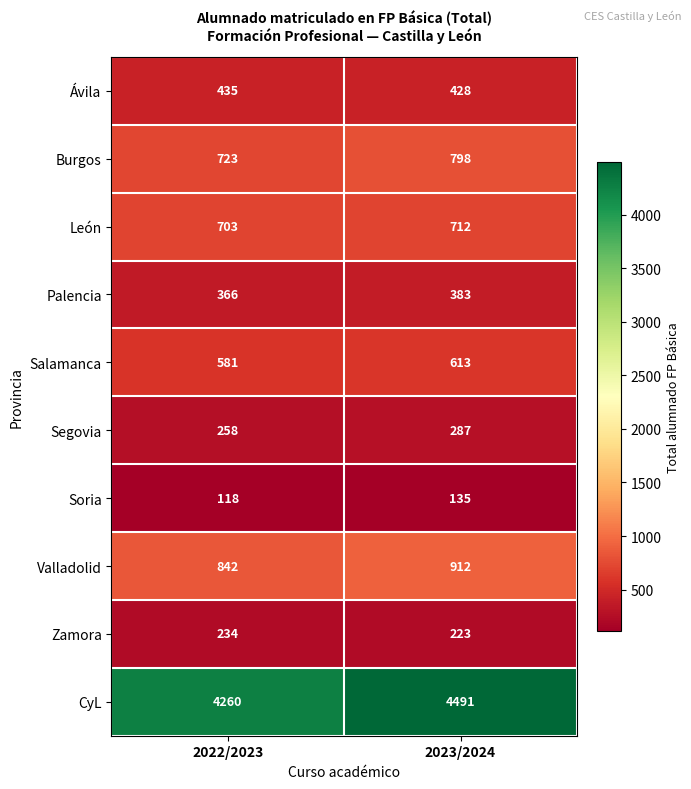

Count the number of categories in the chart.

2